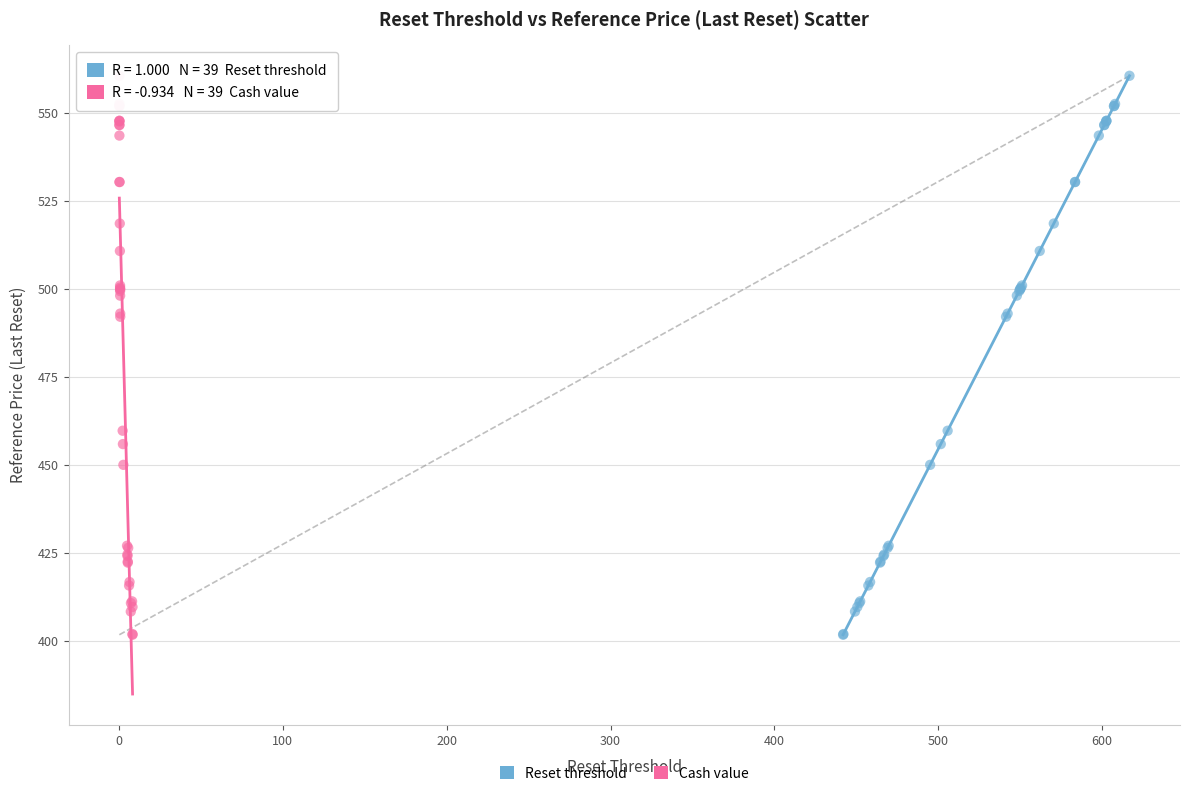

What are all the series names shown in the legend?

Reset threshold, Cash value